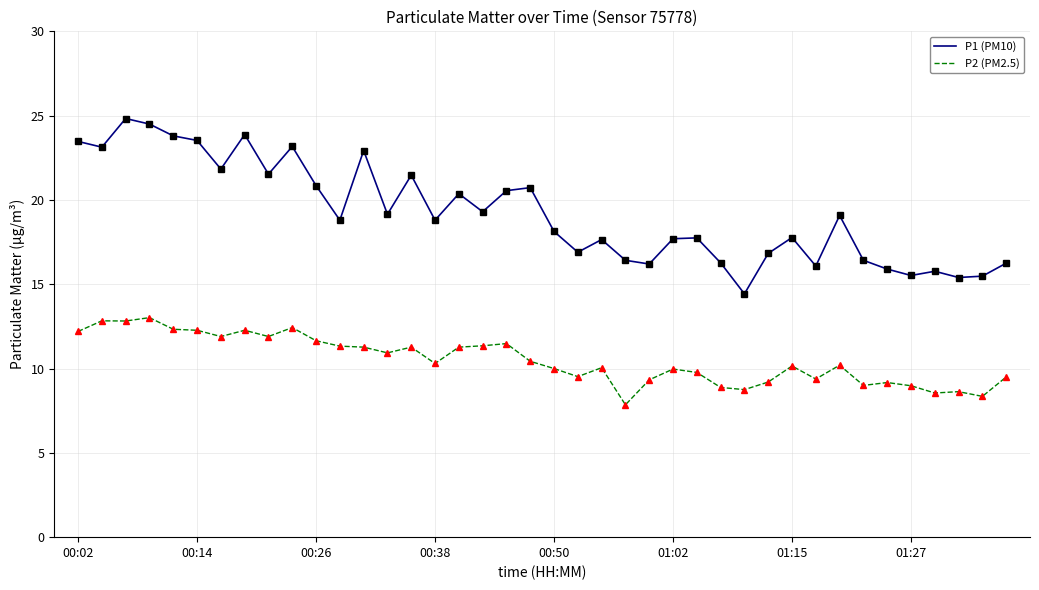

Which series has the widest spread of values?

P1 (PM10)